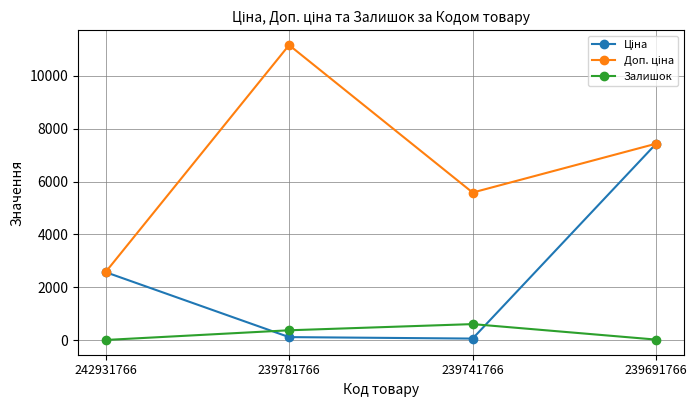

Count the number of data series in this chart.

3